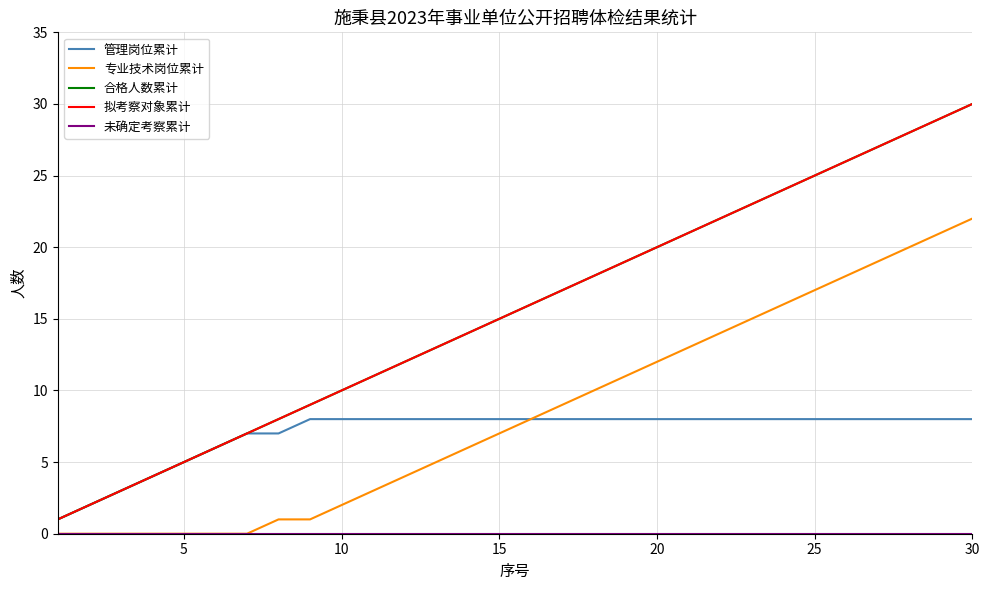

Does the chart have visible grid lines?

Yes